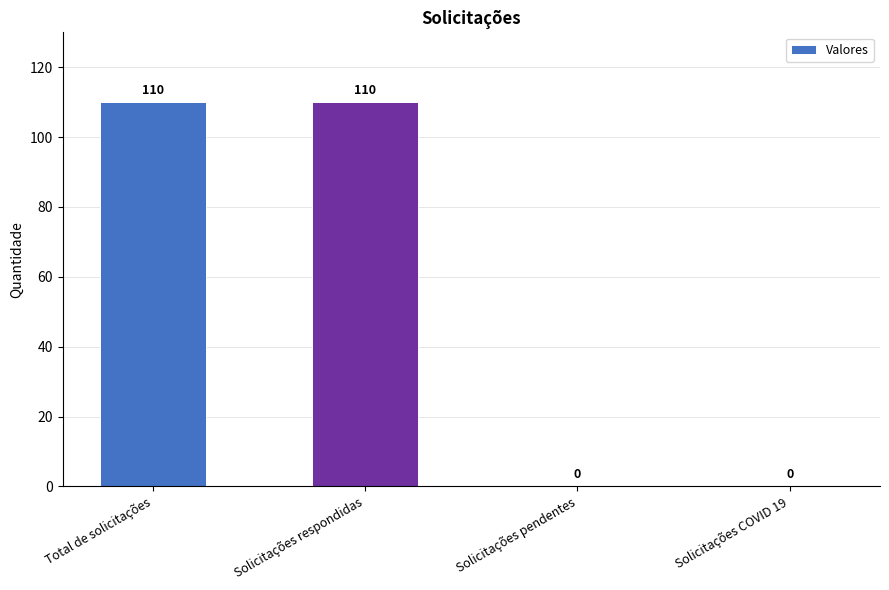

What is the greatest value displayed?

110